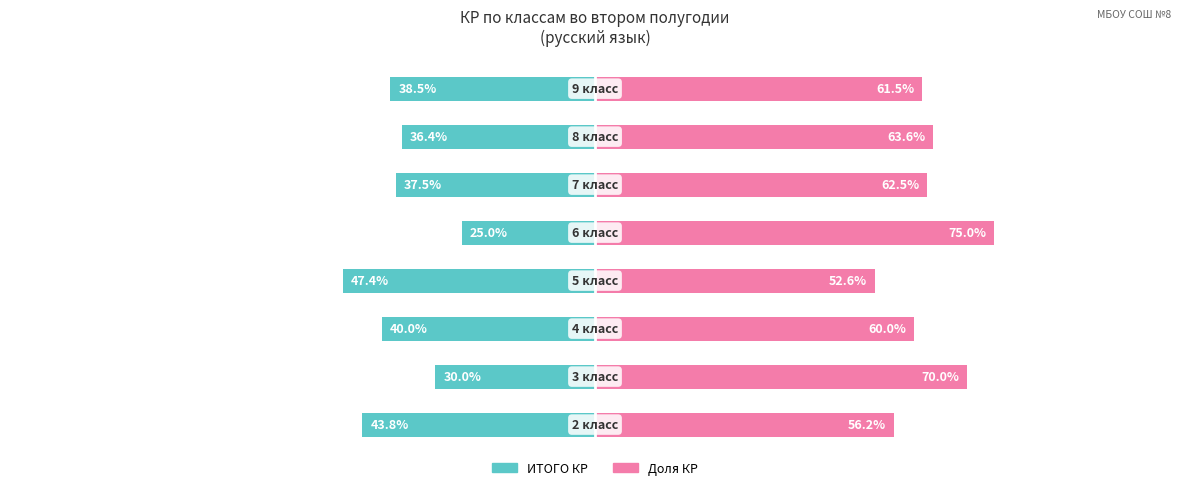

At which category is the sum across all series the highest?

4